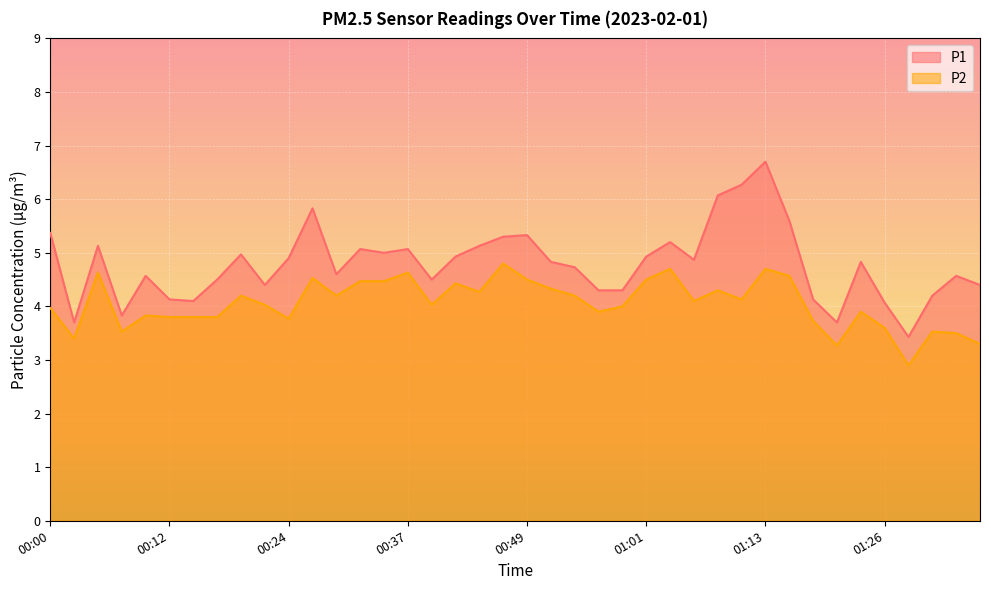

What is the maximum value for P1?

6.7